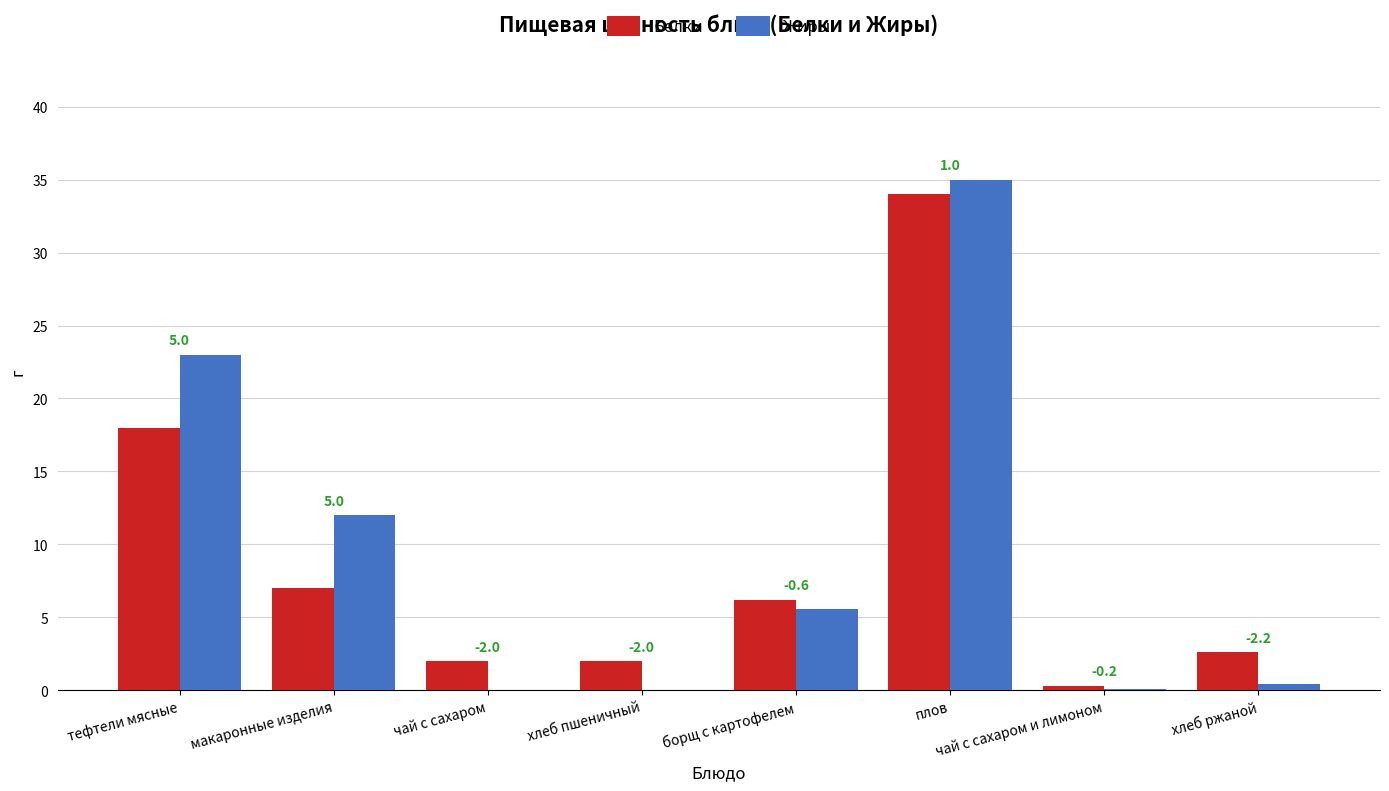

The value of Жиры at хлеб пшеничный is 0.0. True or false?

True